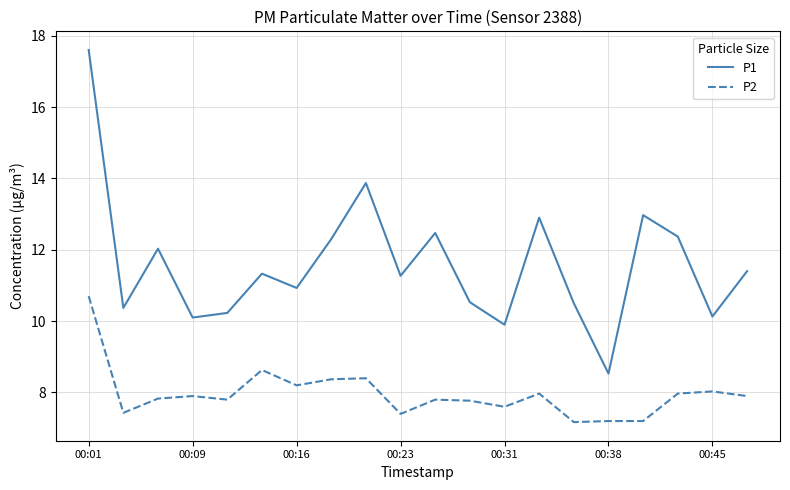

Which series has the largest total across all categories?

P1